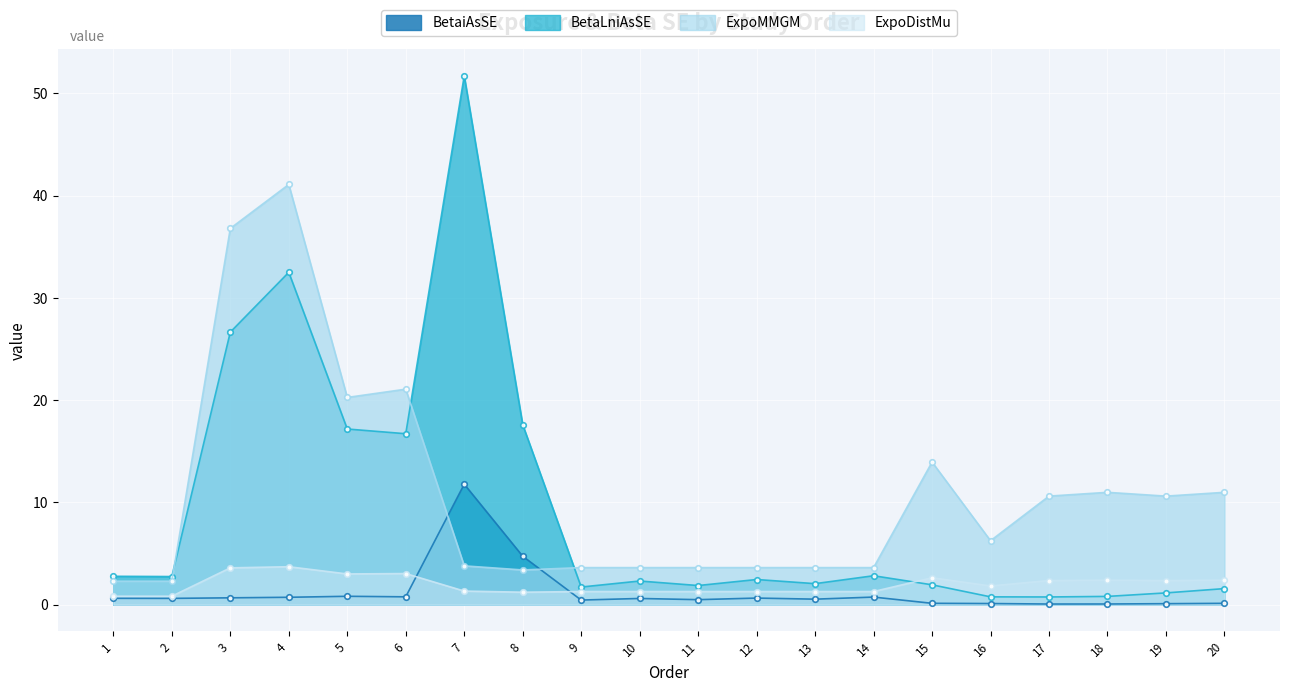

Reading left to right, list all the values displayed in this chart.

BetaiAsSE: 1=0.6	2=0.6	3=0.7	4=0.7	5=0.8	6=0.8	7=11.8	8=4.7	9=0.5	10=0.6	11=0.5	12=0.6	13=0.5	14=0.7	15=0.1	16=0.1	17=0.1	18=0.1	19=0.1	20=0.1
BetaLniAsSE: 1=2.8	2=2.8	3=26.7	4=32.5	5=17.2	6=16.7	7=51.7	8=17.6	9=1.7	10=2.3	11=1.9	12=2.5	13=2.1	14=2.8	15=1.9	16=0.8	17=0.8	18=0.8	19=1.2	20=1.6
ExpoMMGM: 1=2.3	2=2.3	3=36.8	4=41.1	5=20.3	6=21.1	7=3.8	8=3.4	9=3.6	10=3.6	11=3.6	12=3.6	13=3.6	14=3.6	15=13.9	16=6.3	17=10.6	18=11.0	19=10.6	20=11.0
ExpoDistMu: 1=0.8	2=0.8	3=3.6	4=3.7	5=3.0	6=3.0	7=1.3	8=1.2	9=1.3	10=1.3	11=1.3	12=1.3	13=1.3	14=1.3	15=2.6	16=1.8	17=2.4	18=2.4	19=2.4	20=2.4